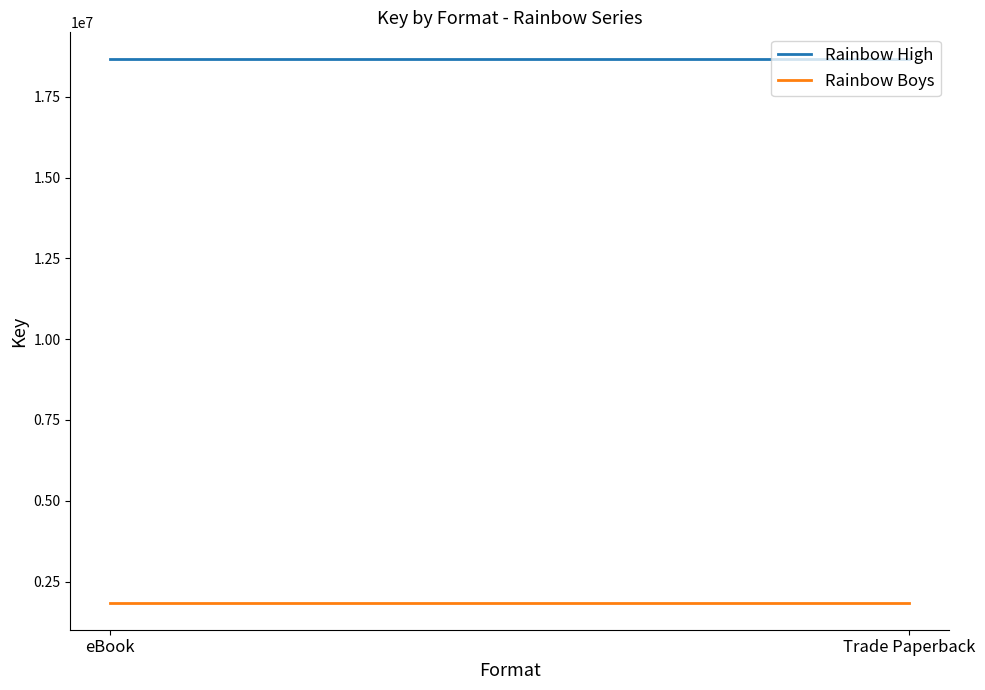

At which category is the sum across all series the highest?

eBook